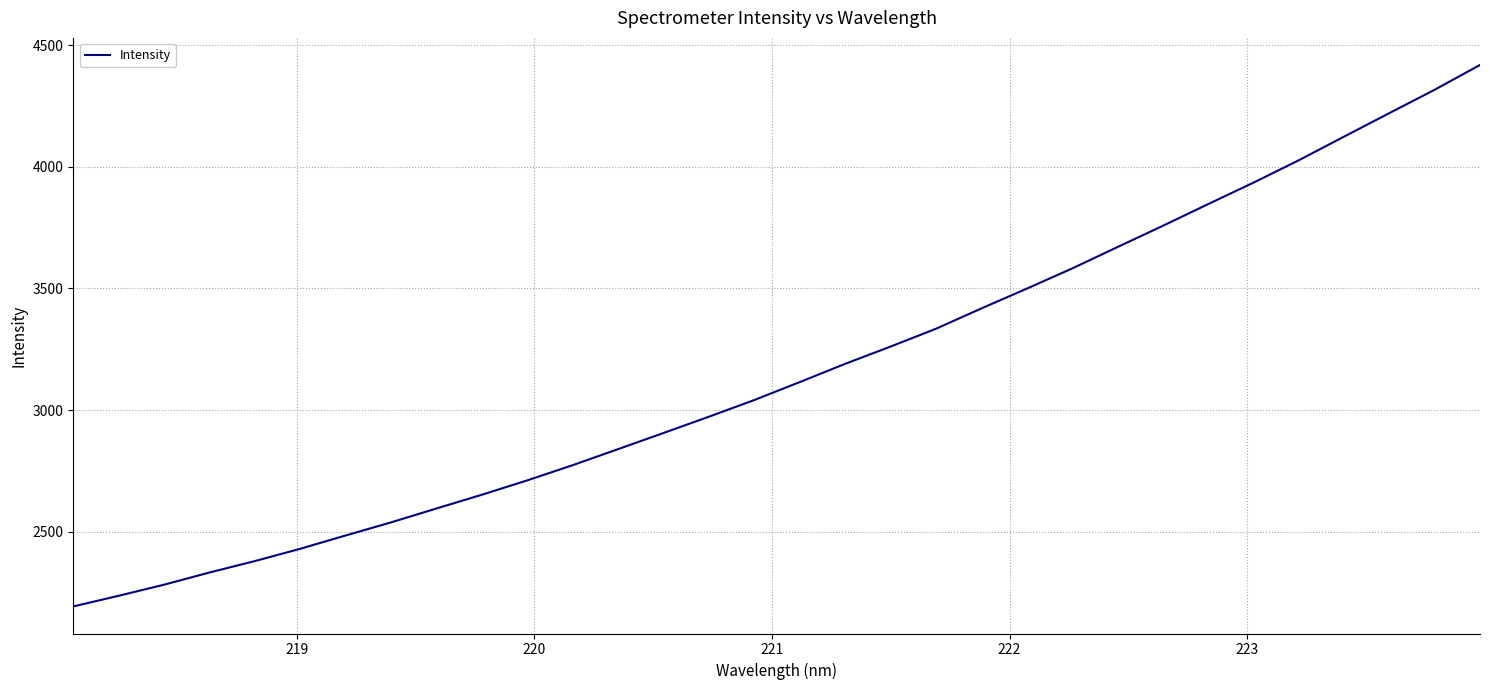

What is the minimum value shown in the chart?

2193.5